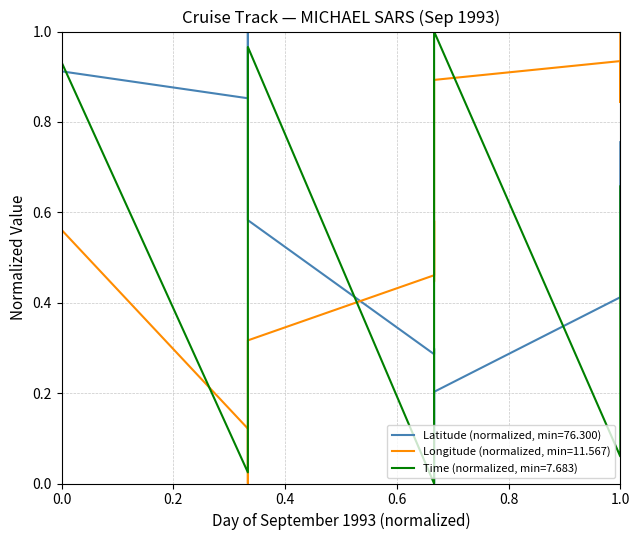

At which category does LONGITUDE reach its first local valley?

14